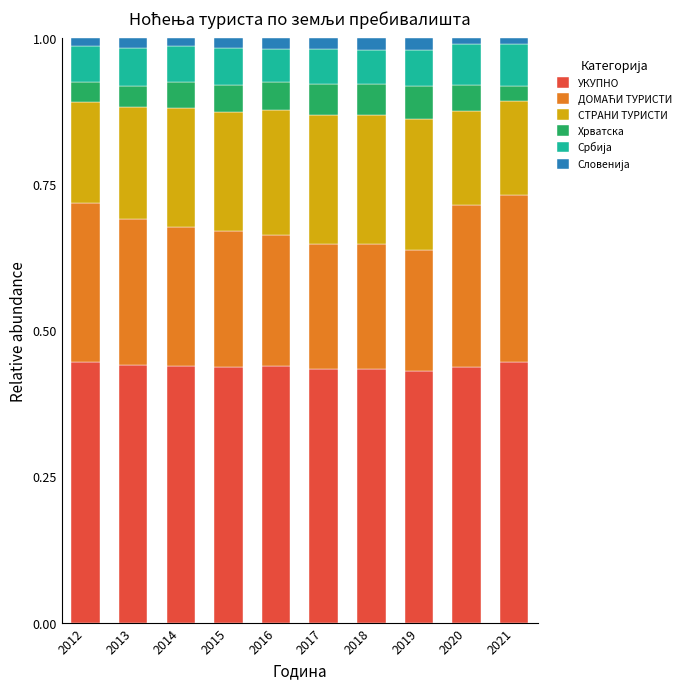

Count the УКУПНО values in the range 0 to 1.

10